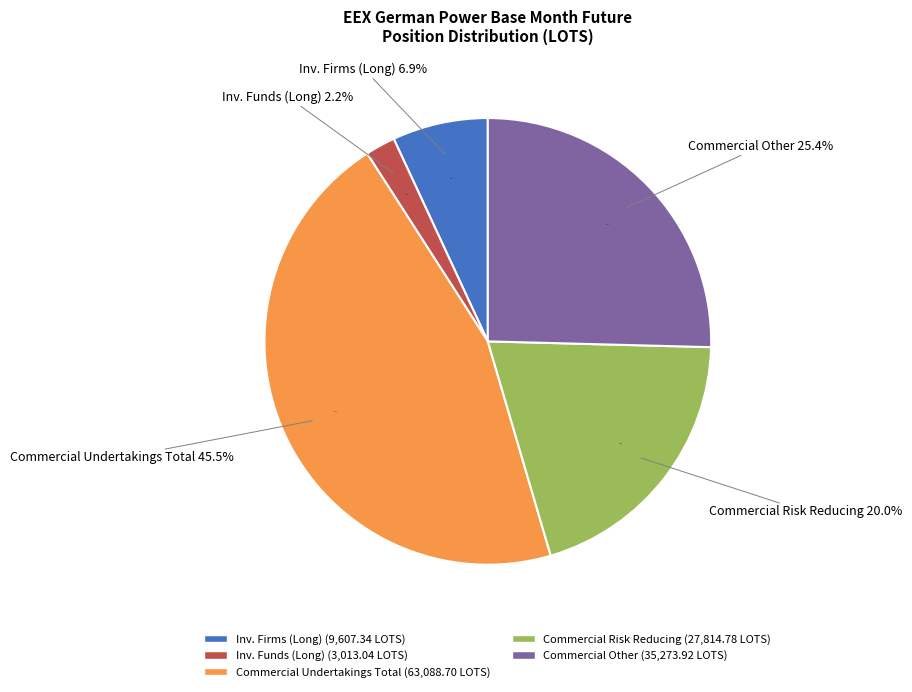

To the nearest percent, what is the difference between the largest and smallest slice percentages?

43%